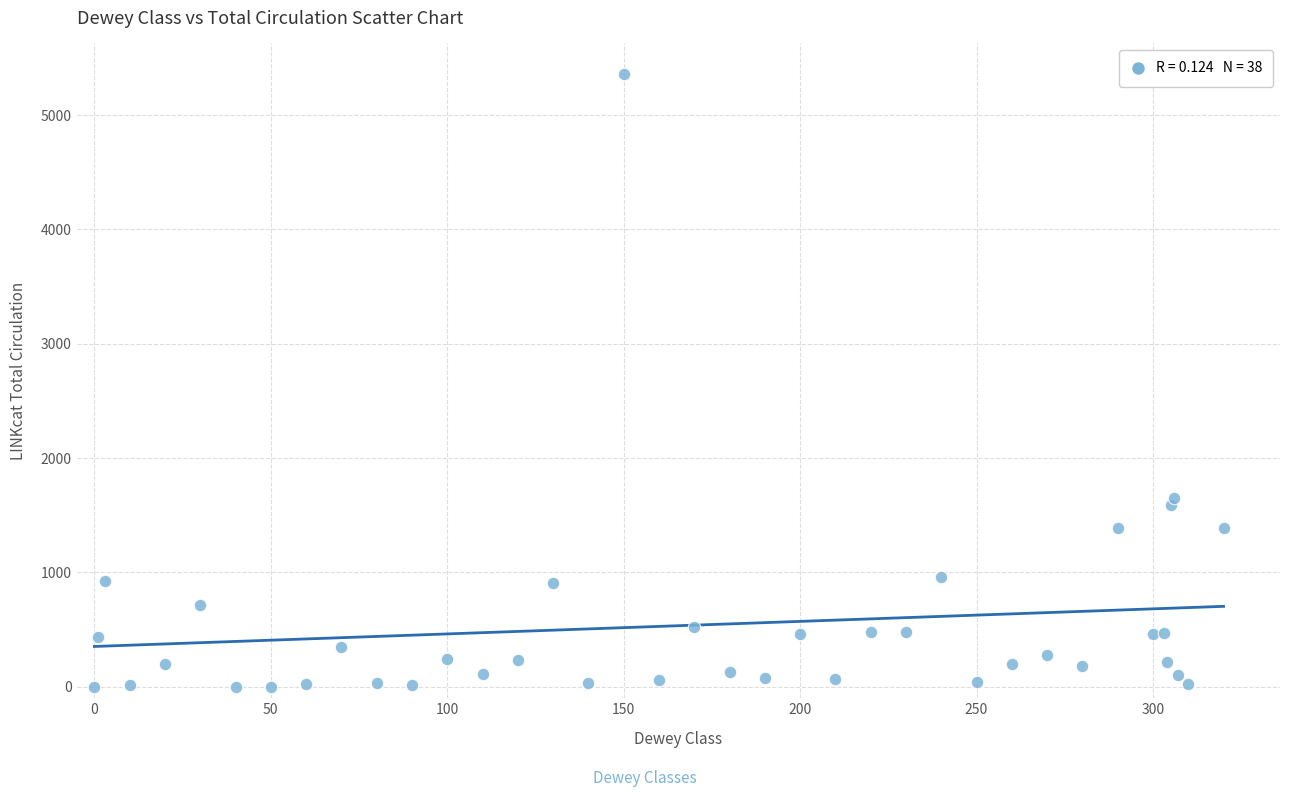

What Y value in the scatter plot is closest to 2679?

1654